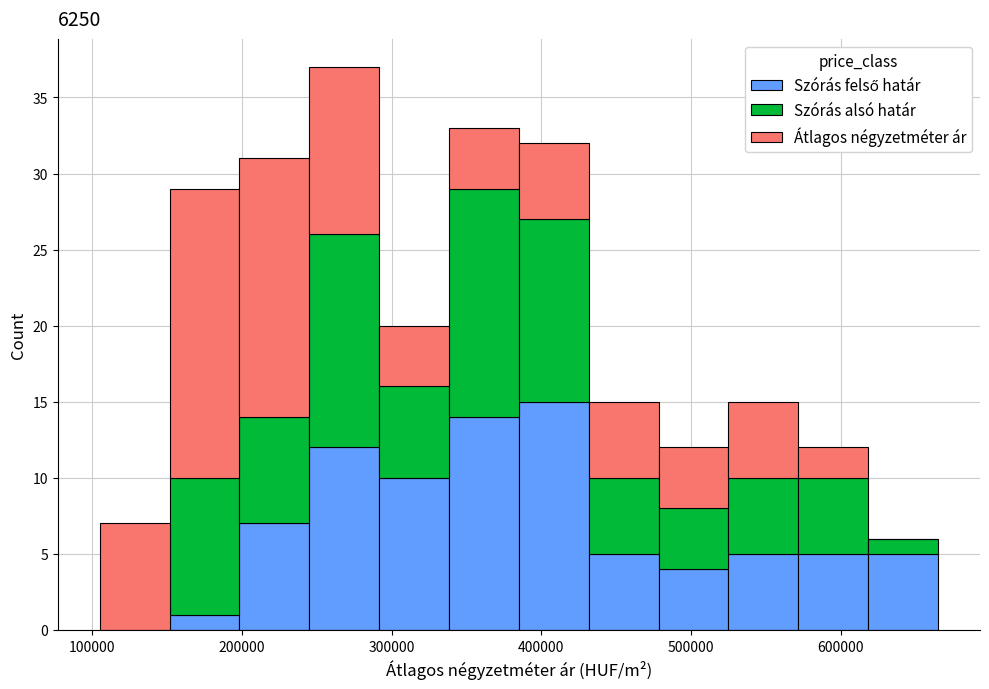

Which range on the x-axis has the tallest stacked bar (by total height)?

250000 to 290000